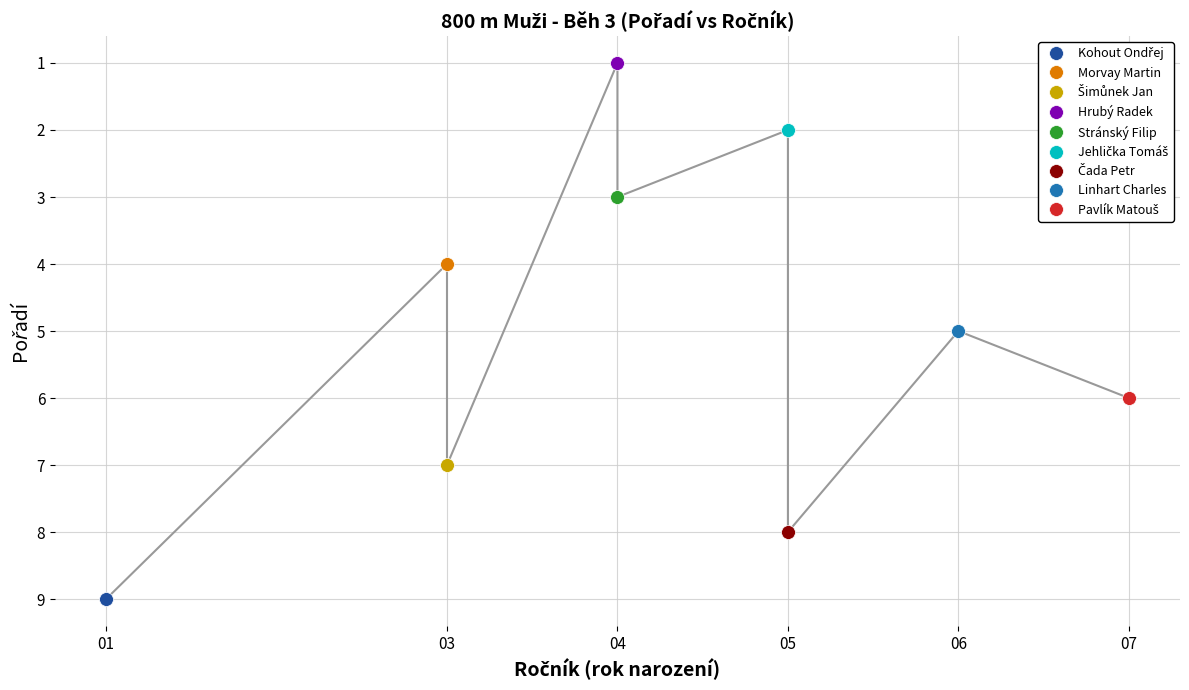

Which category has the lowest value across all series?

Hrubý Radek